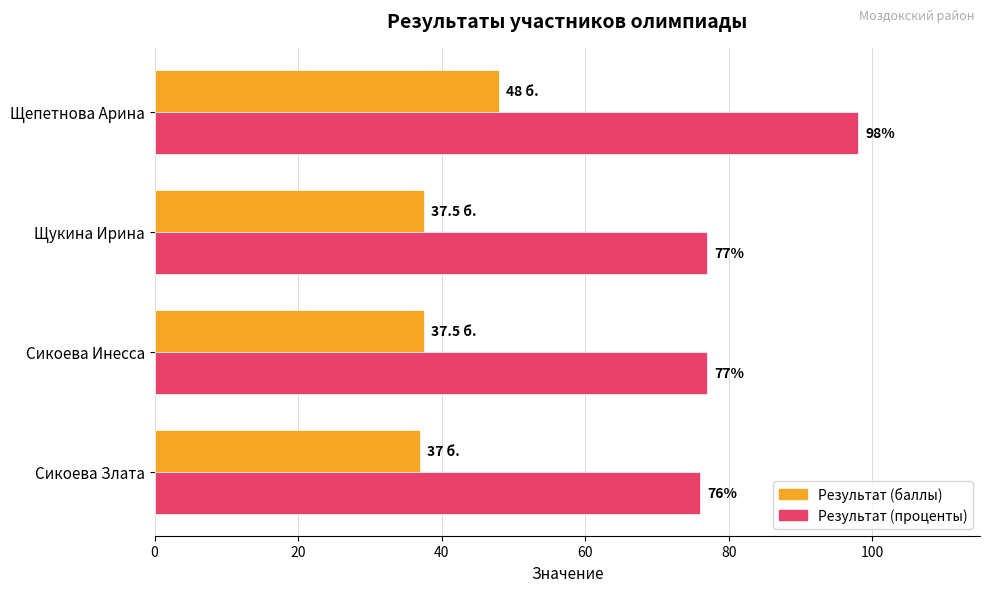

What is the approximate value of Результат (проценты) at Щукина Ирина?

77.0